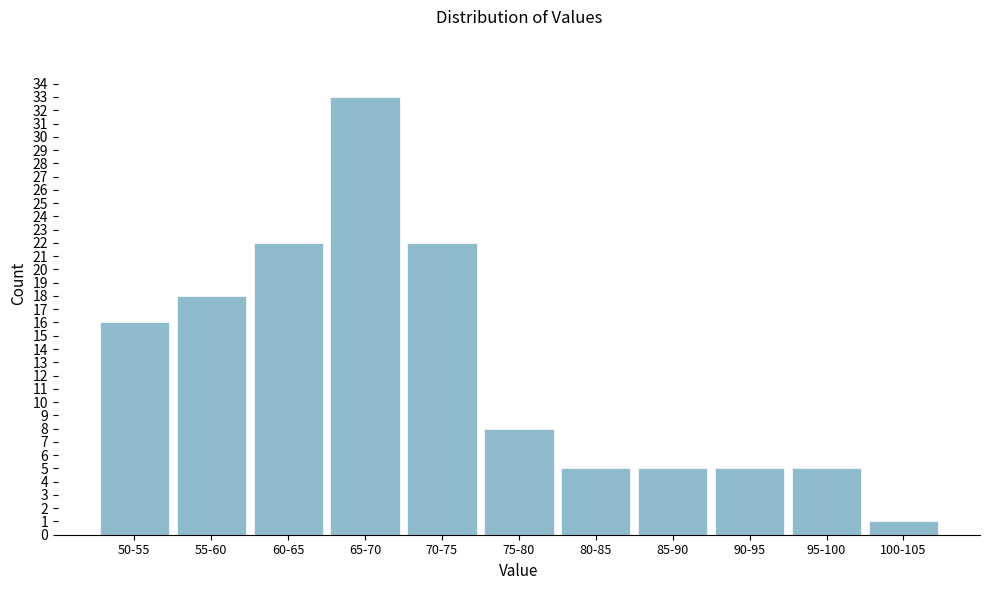

Reading left to right, list all the values displayed in this chart.

50-55=16	55-60=18	60-65=22	65-70=33	70-75=22	75-80=8	80-85=5	85-90=5	90-95=5	95-100=5	100-105=1